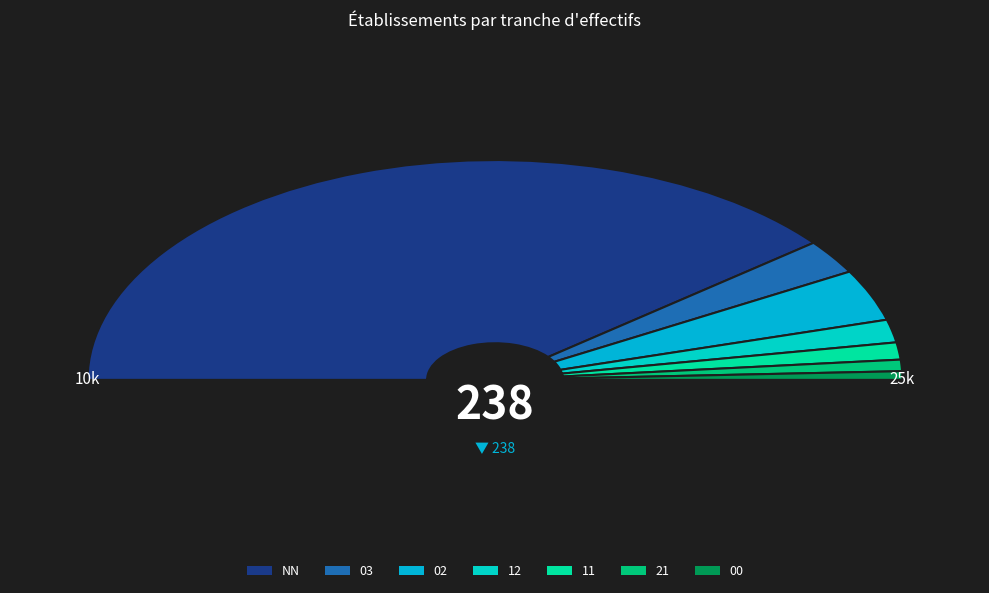

Between 03 and 21, which is larger?

03